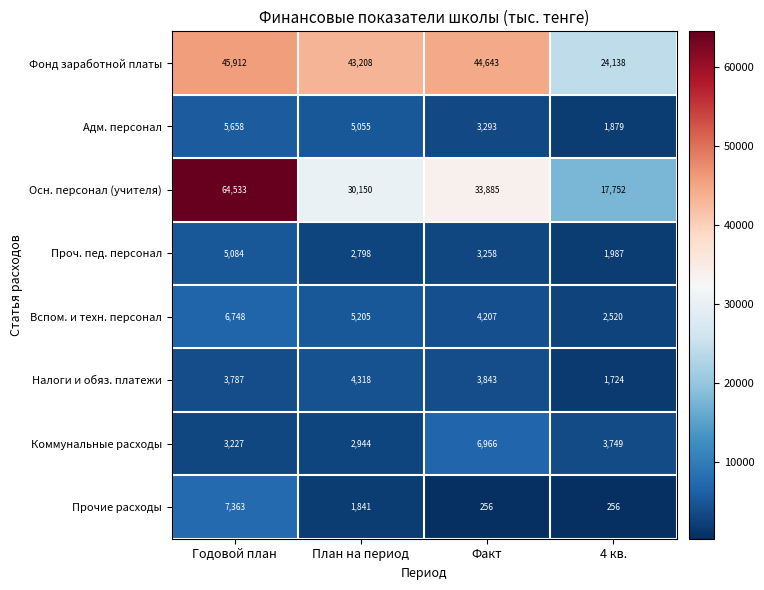

Rank the series by their maximum value, from lowest to highest.

Налоги и обяз. платежи, Проч. пед. персонал, Адм. персонал, Вспом. и техн. персонал, Коммунальные расходы, Прочие расходы, Фонд заработной платы, Осн. персонал (учителя)